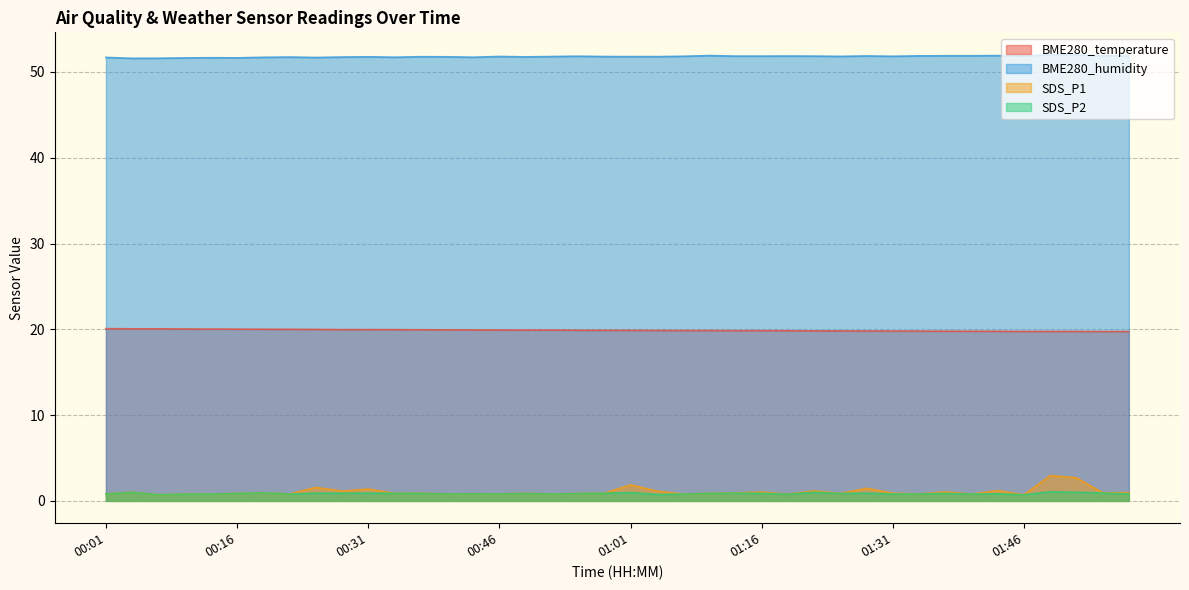

What is the lowest value of the BME280_humidity series?

51.6